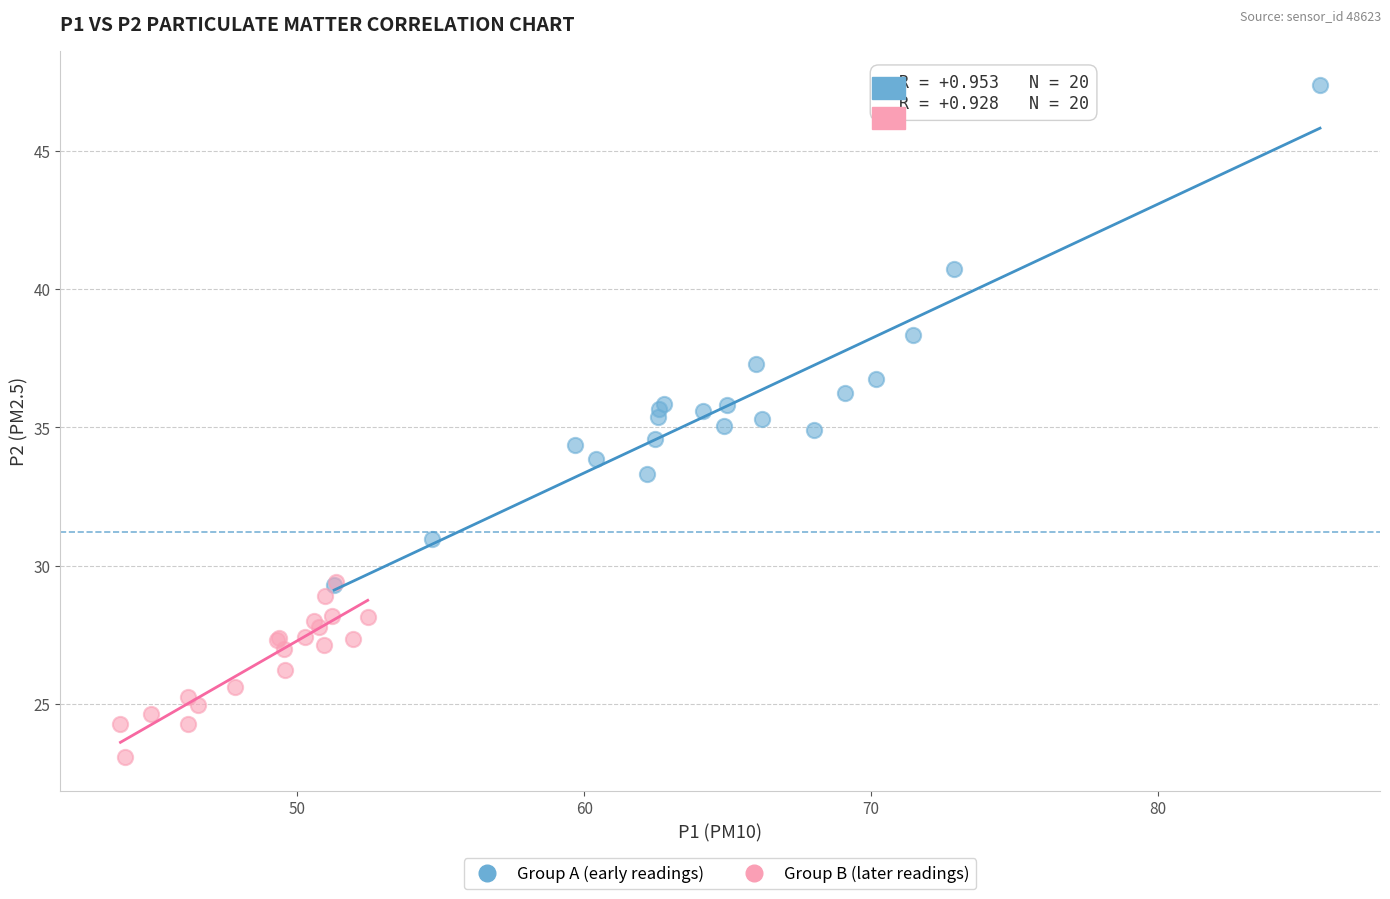

Which series reaches the minimum Y coordinate?

Group B (later readings)